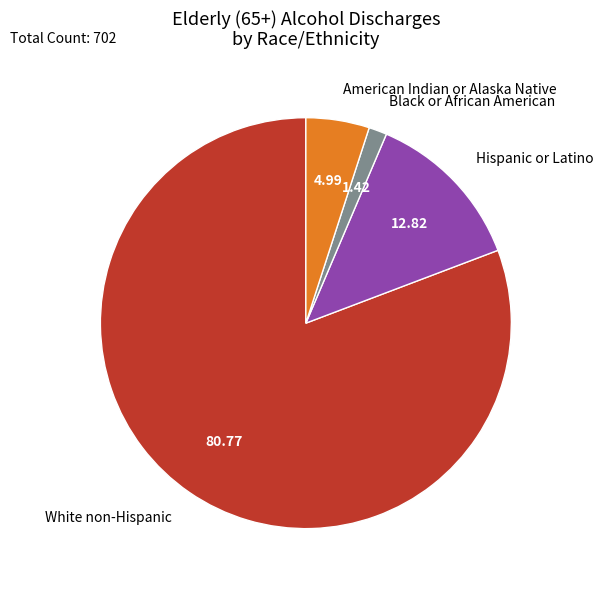

Is there any slice that represents more than half of the pie?

Yes